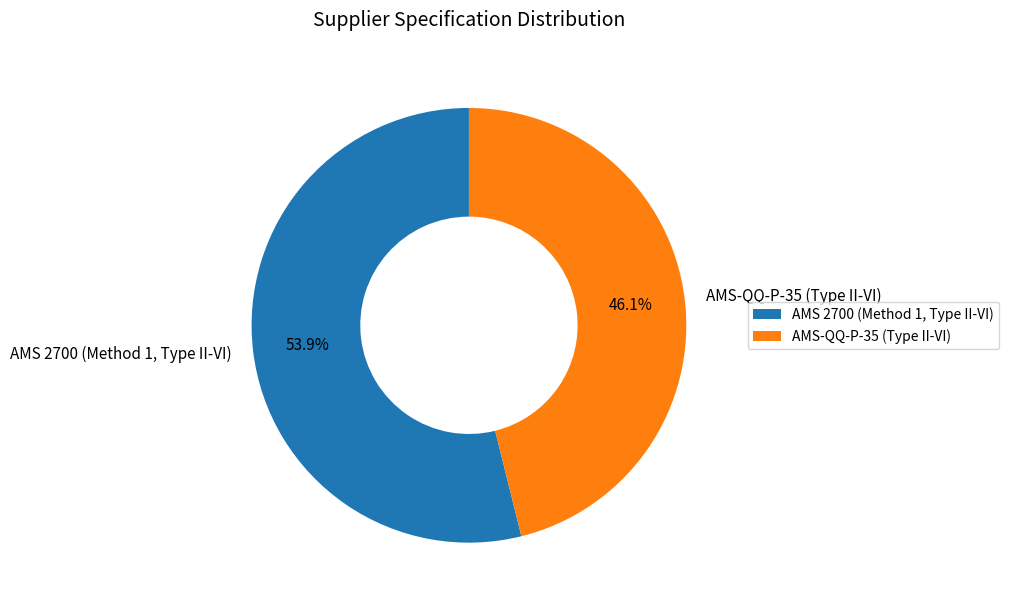

What is the largest slice in the pie chart?

AMS 2700 (Method 1, Type II-VI)